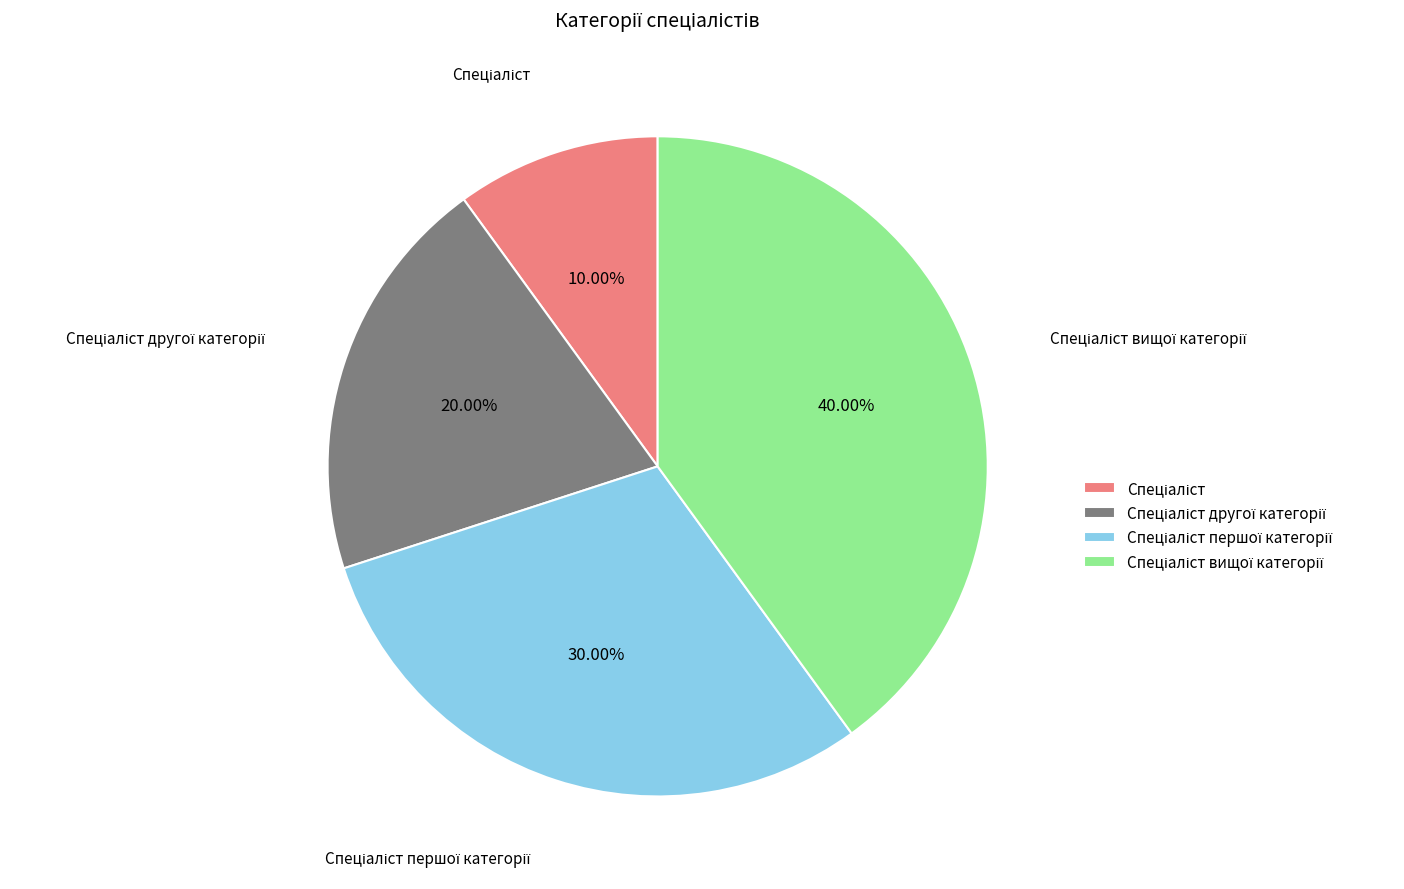

Does any single category account for the majority?

No